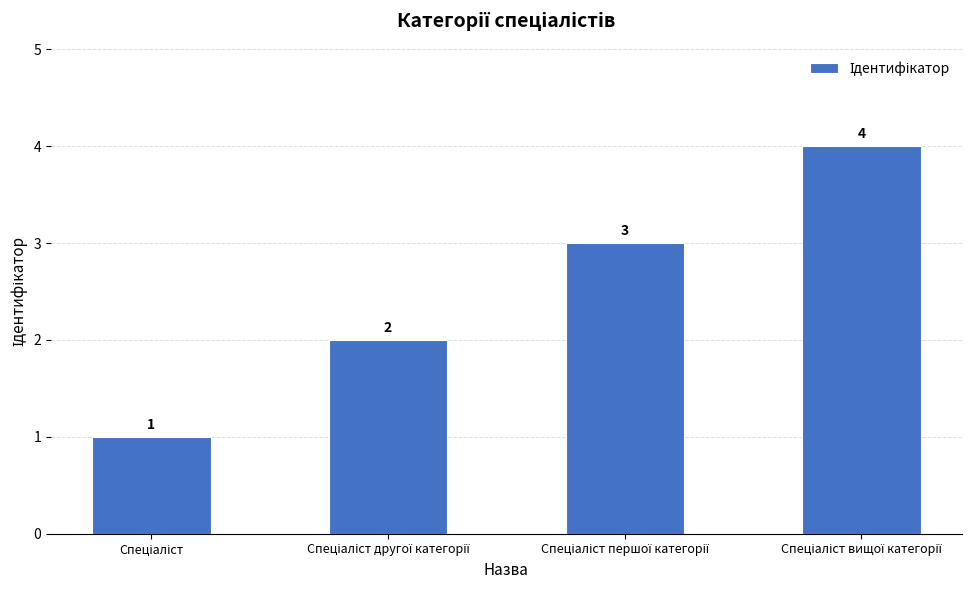

What is the difference between the maximum and minimum values?

3